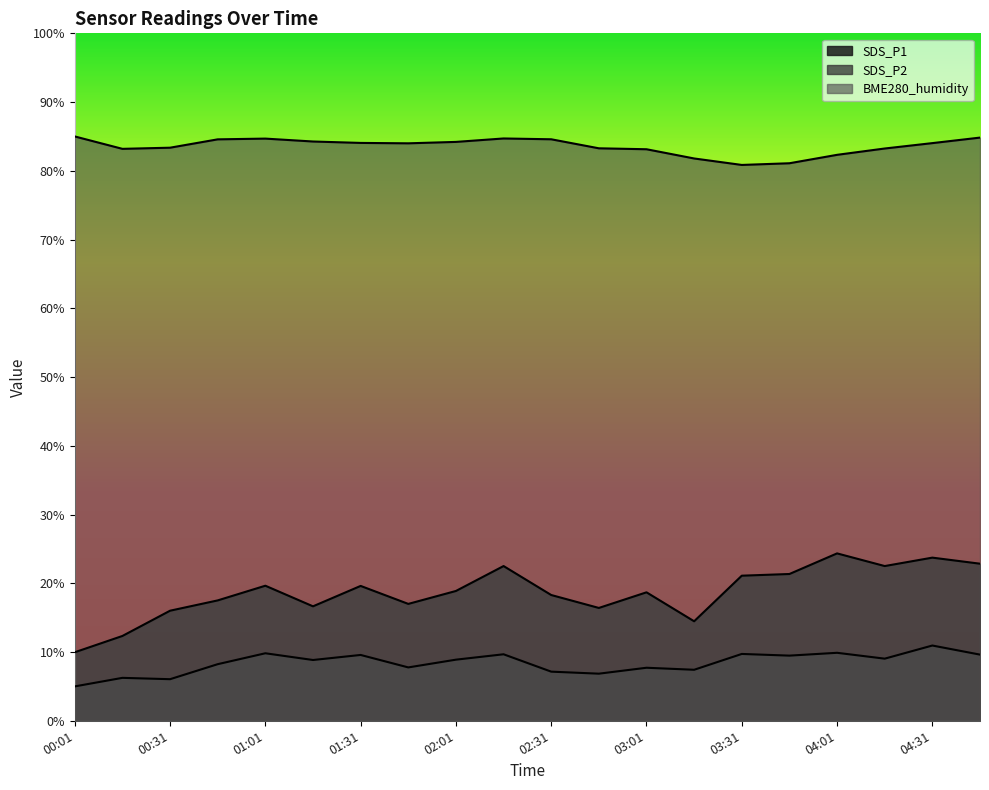

At which label does BME280_humidity reach its minimum?

03:31